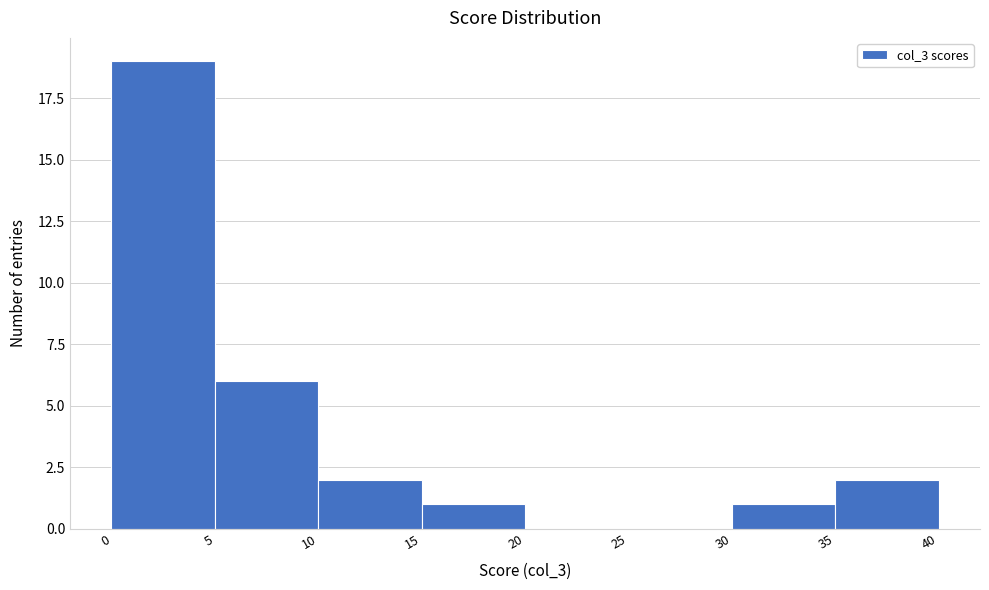

Reading left to right, list every bar in this chart as the range it spans on the x-axis followed by its height. The values are not printed on the chart, so give them approximately, as read against the axis.

0 to 5: 19
5 to 10: 6
10 to 15: 2
15 to 20: 1
20 to 25: 0
25 to 30: 0
30 to 35: 1
35 to 40: 2